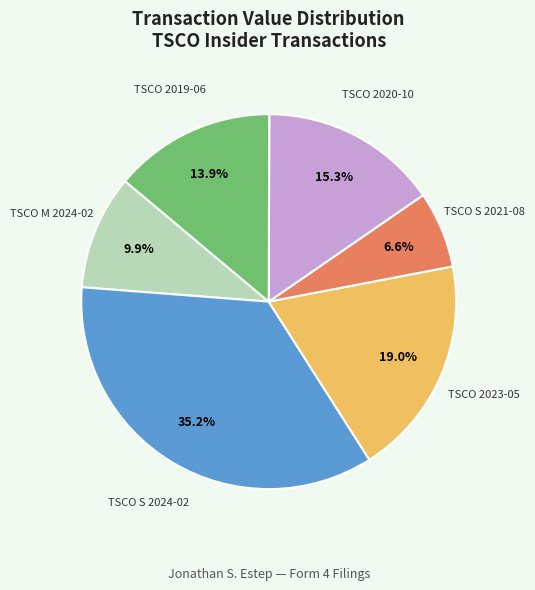

Between TSCO S 2021-08 and TSCO S 2024-02, which is larger?

TSCO S 2024-02